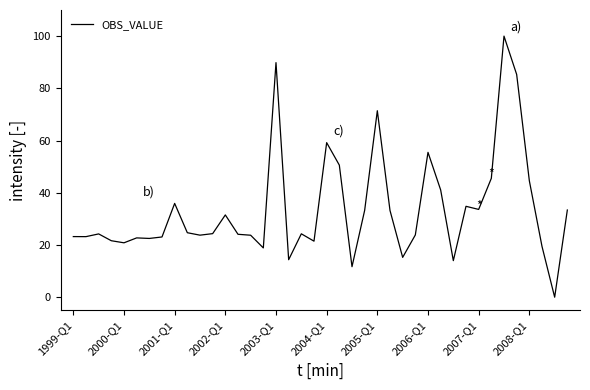

What is the average value?

33.6